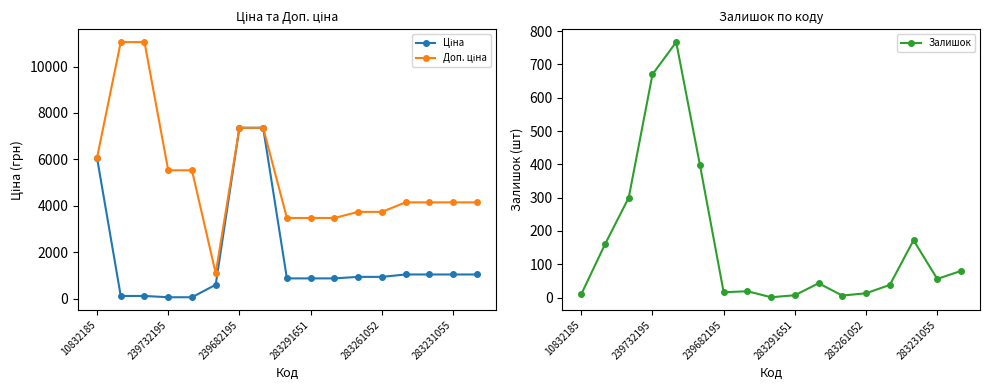

How many data points in Ціна are less than 933?

8